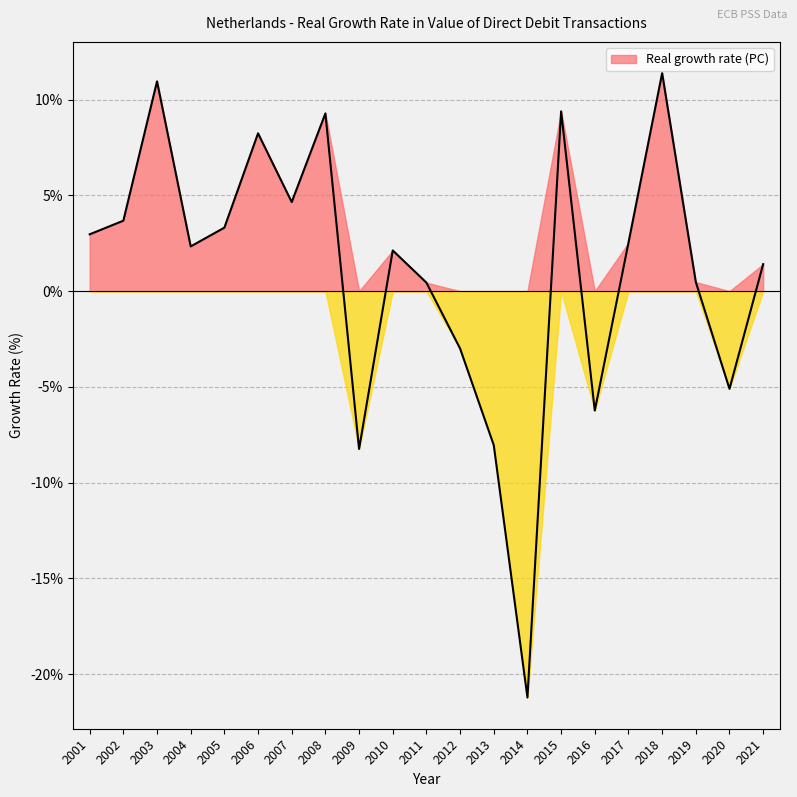

Where is the data nearest to the value -4?

2012